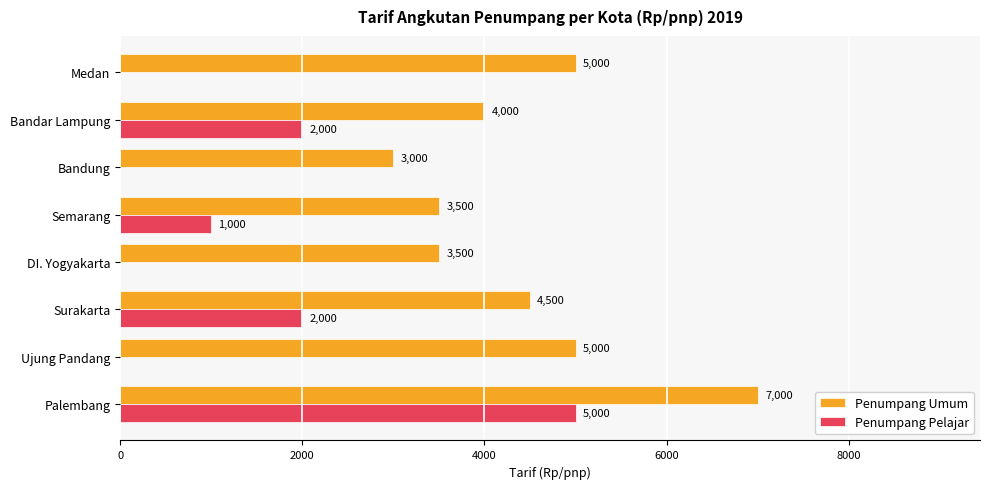

How many Penumpang Umum values are between 3500 and 5000?

6